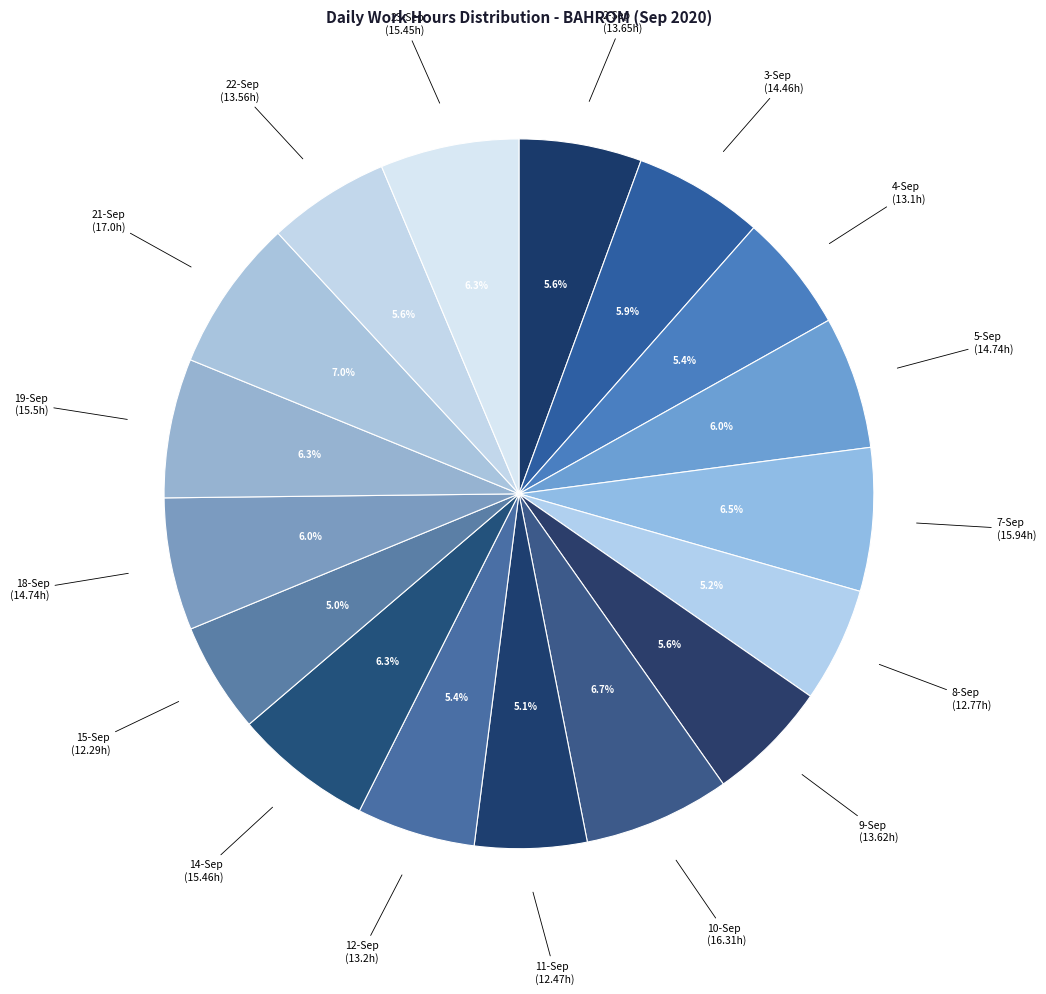

How many slices are in this pie chart?

17